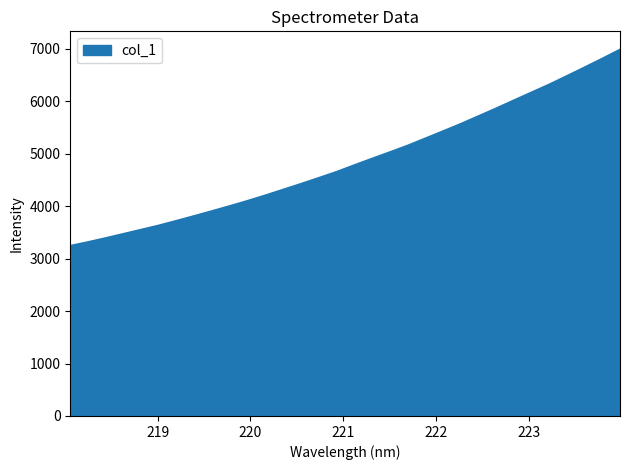

What is the maximum value shown in the chart?

6986.5